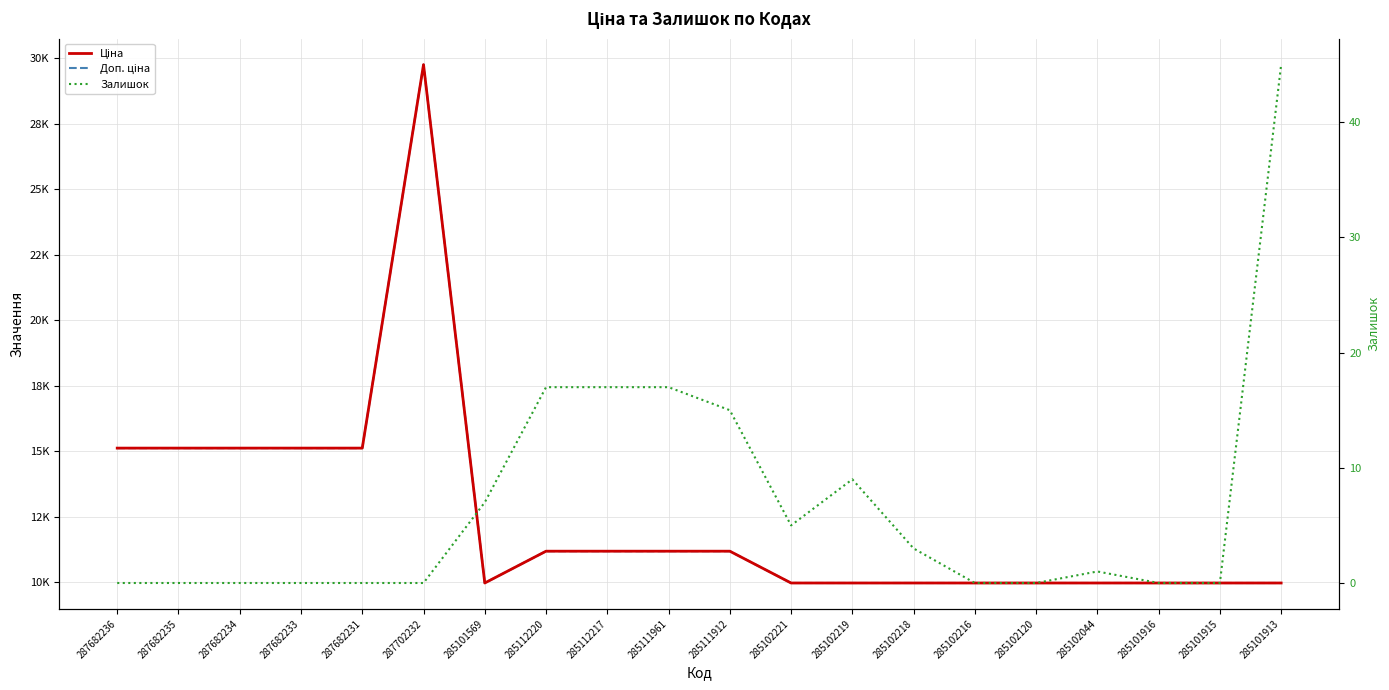

True or false: Ціна and Залишок cross at least once.

False